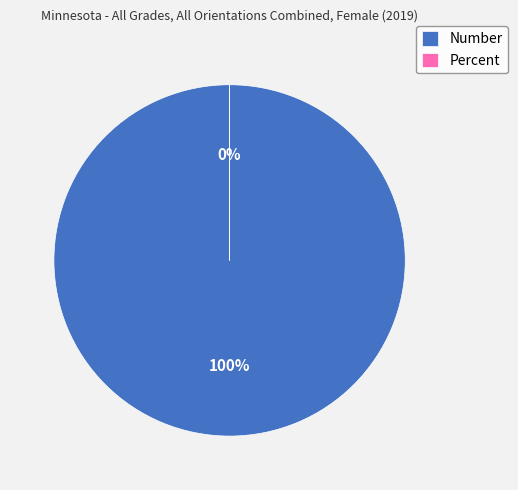

To the nearest percent, what percentage of the pie is Number?

100%